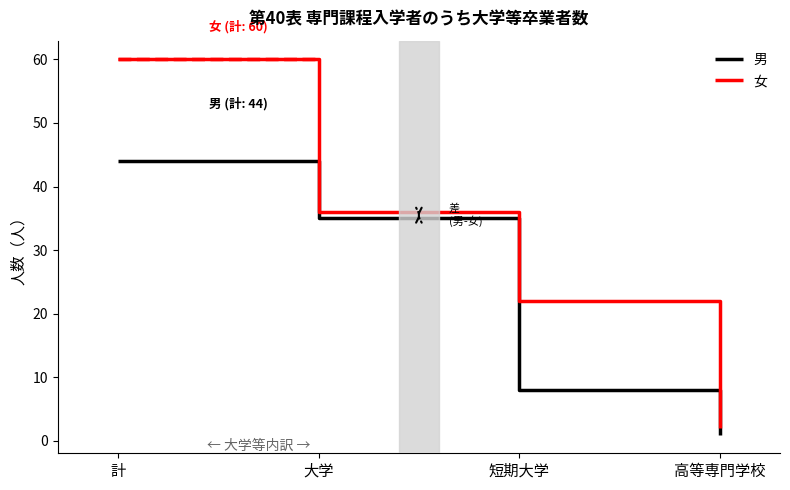

The value of 男 at 大学 is 60. True or false?

False